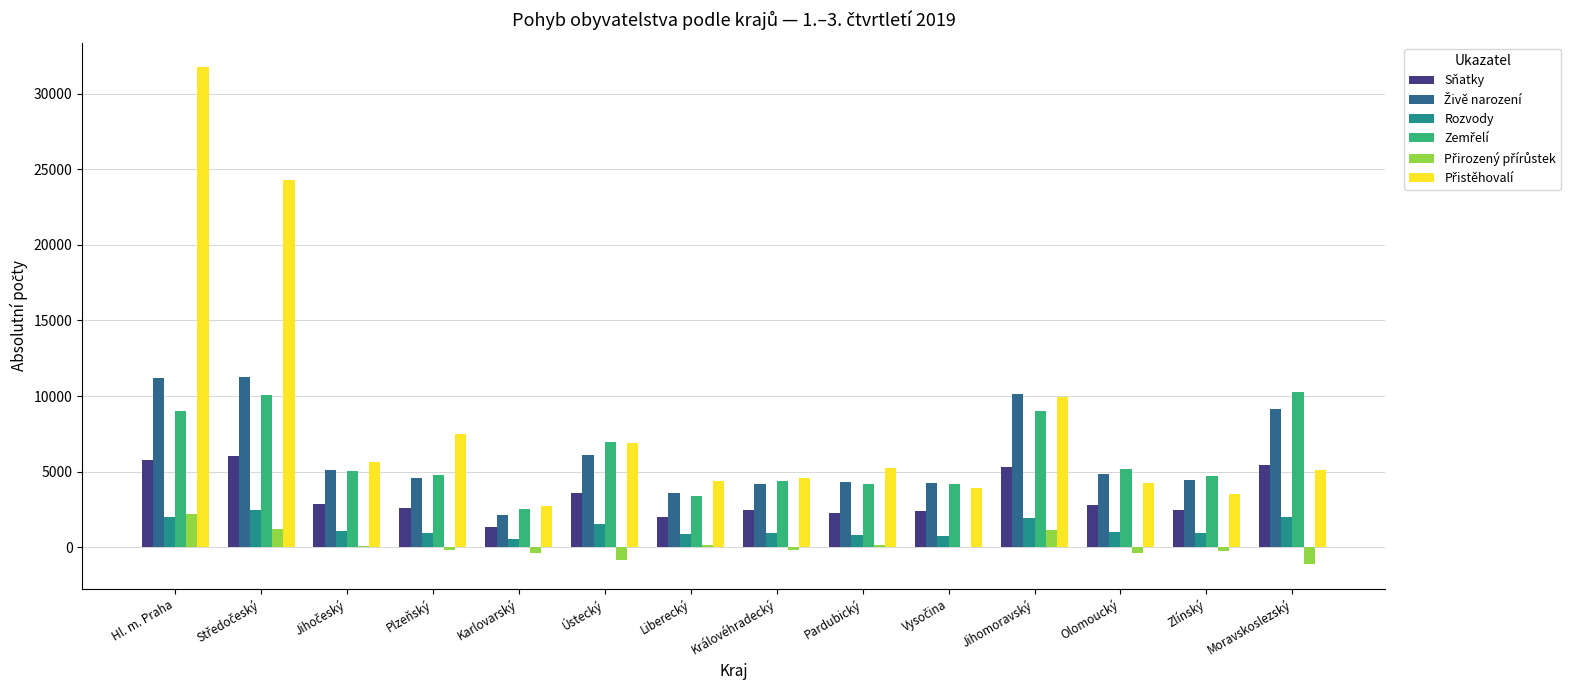

What is the maximum value shown in the chart?

31754